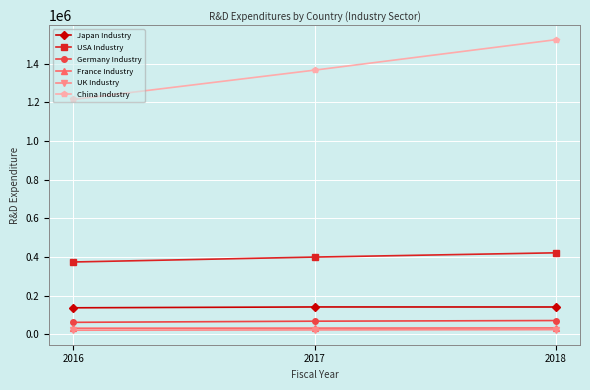

The value of China Industry at 2017 is 403515.3. True or false?

False